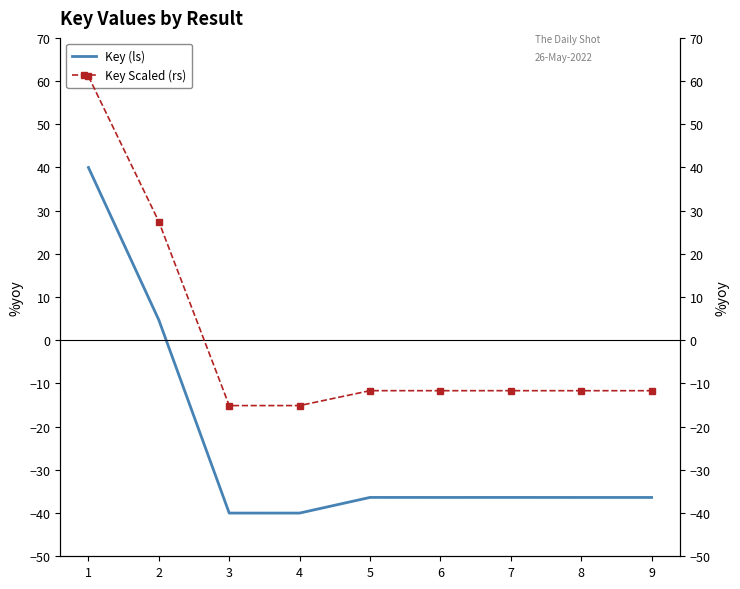

Count the number of data series in this chart.

2